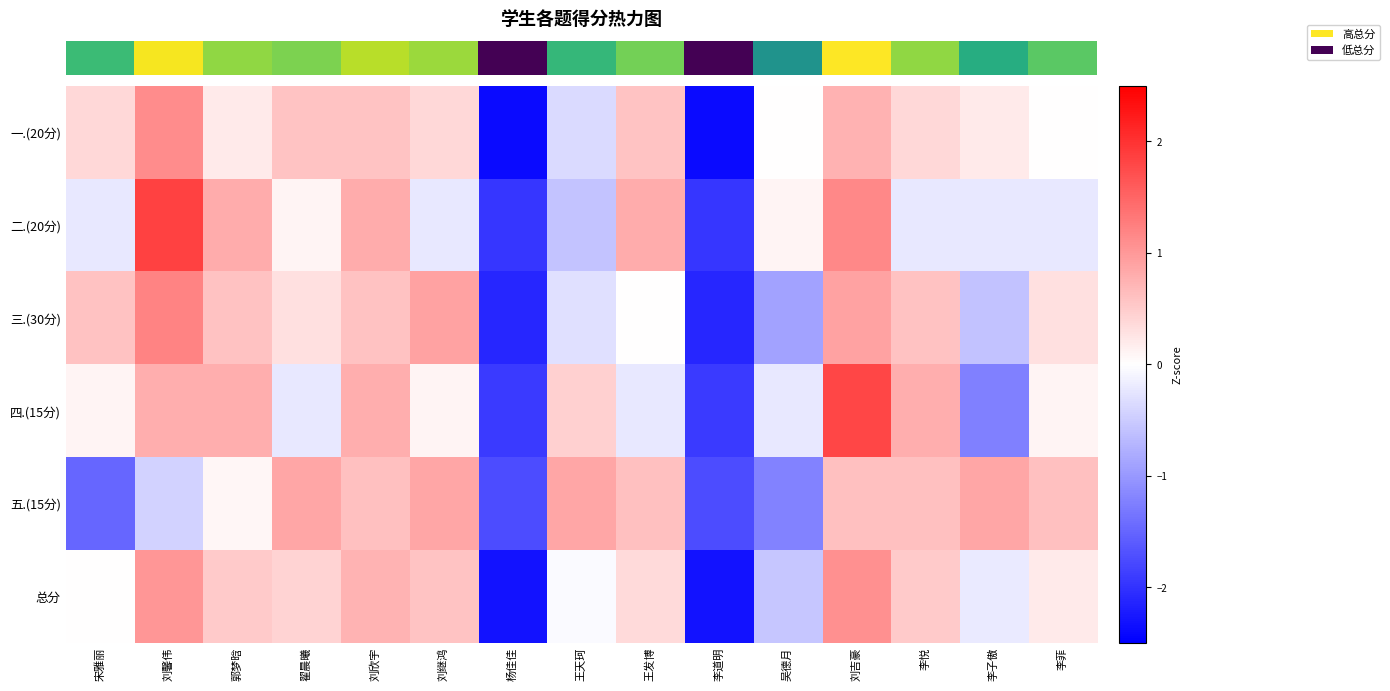

At which category is the sum across all series the highest?

刘吉豪